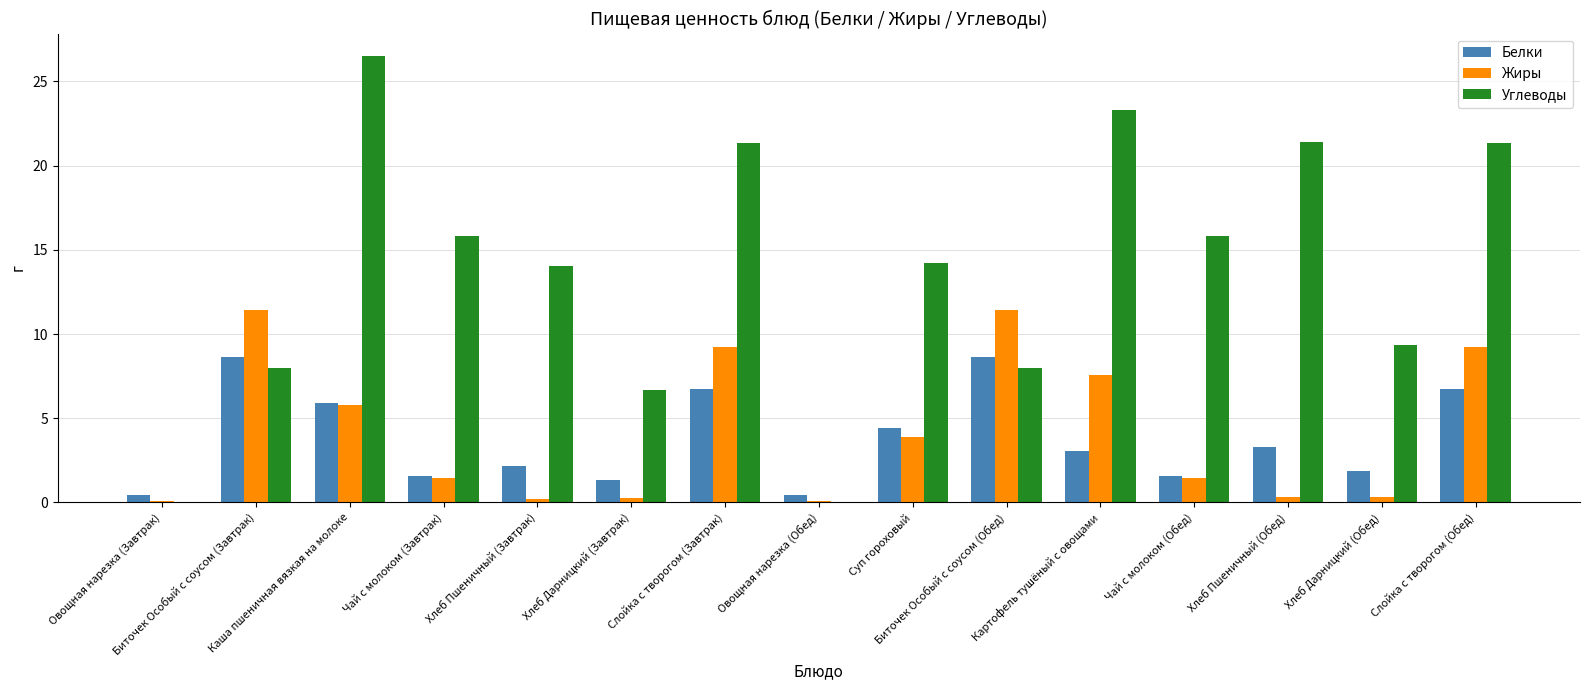

What is the spread (max minus min) of values at Слойка с творогом (Завтрак)?

14.6